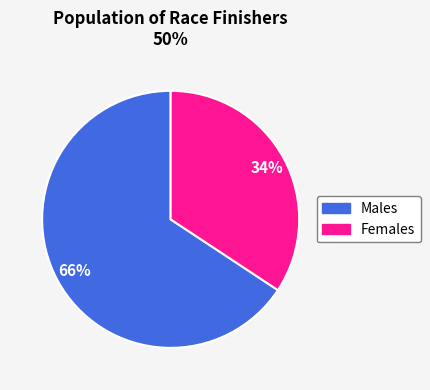

To the nearest percent, what is the average slice percentage?

50%